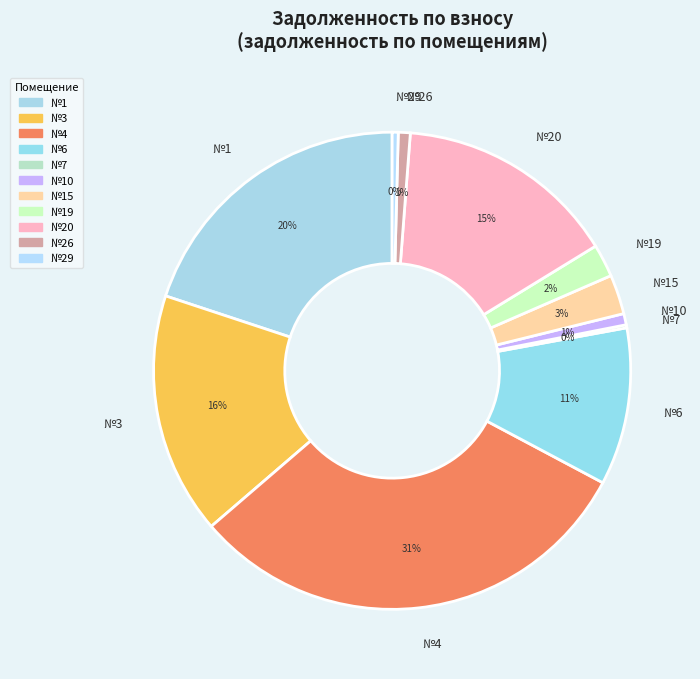

What percentage is the №6 slice, to the nearest percent?

11%